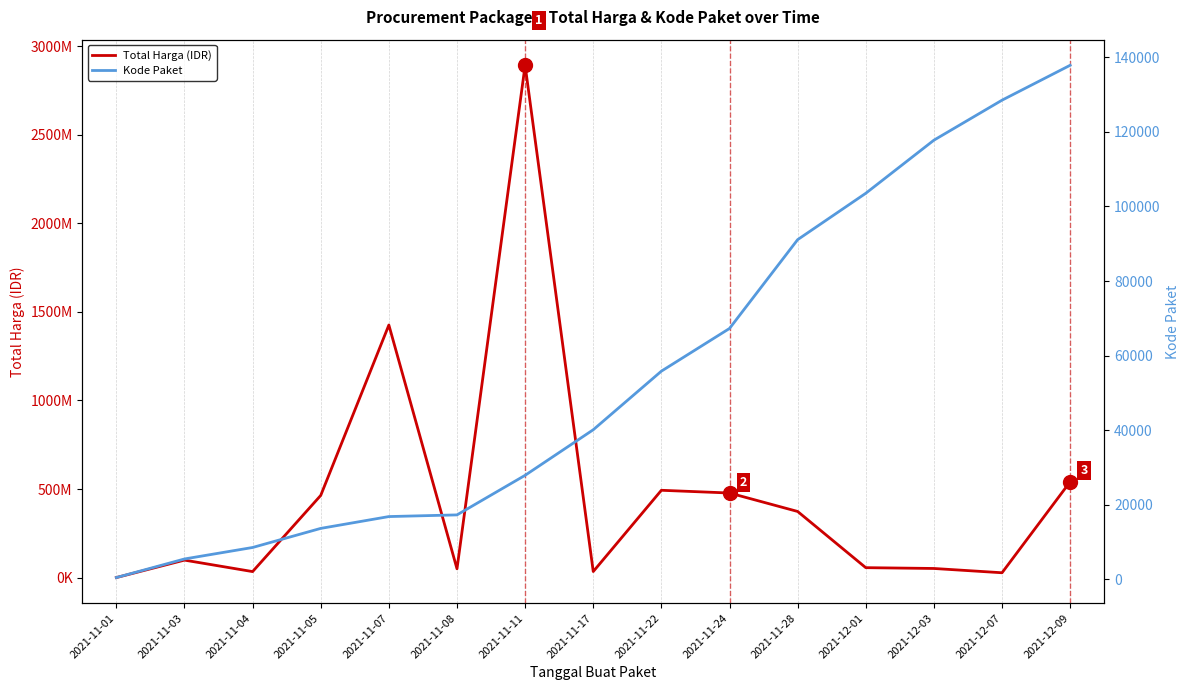

How many lines are shown in the chart?

2